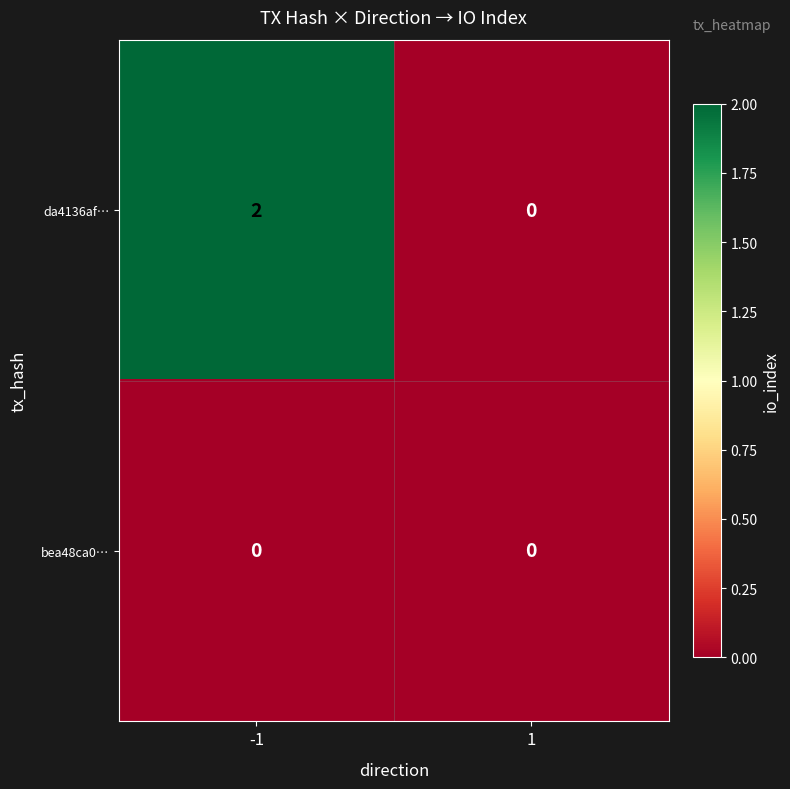

Reading left to right, extract all data points from this chart.

da4136af…: 2	0
bea48ca0…: 0	0